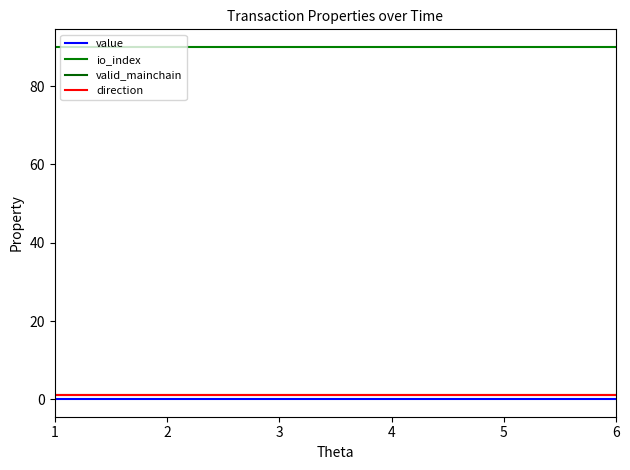

Which series has the widest spread of values?

value